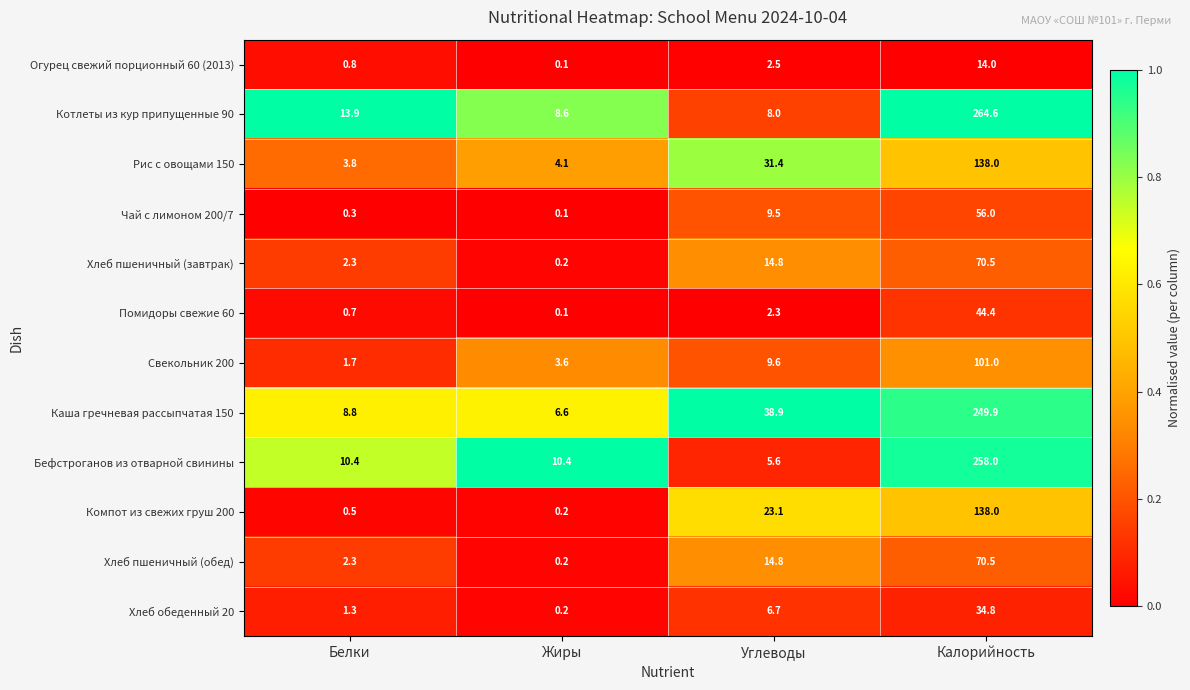

What is the difference between the maximum and minimum values in the Компот из свежих груш 200 series?

137.8